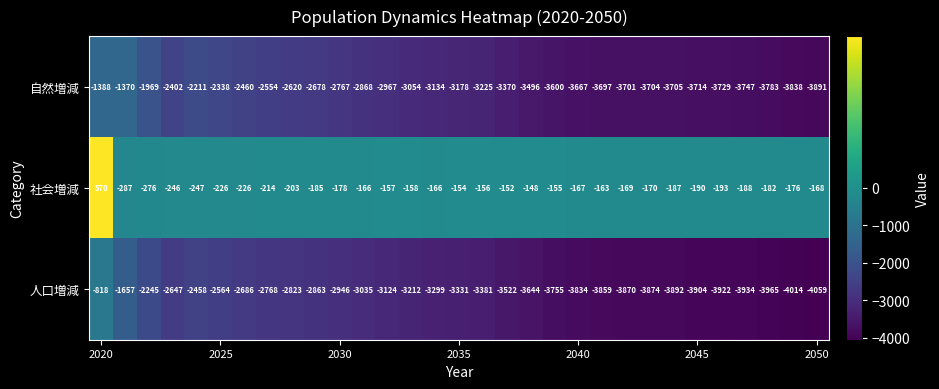

Which series has the largest total across all categories?

社会増減